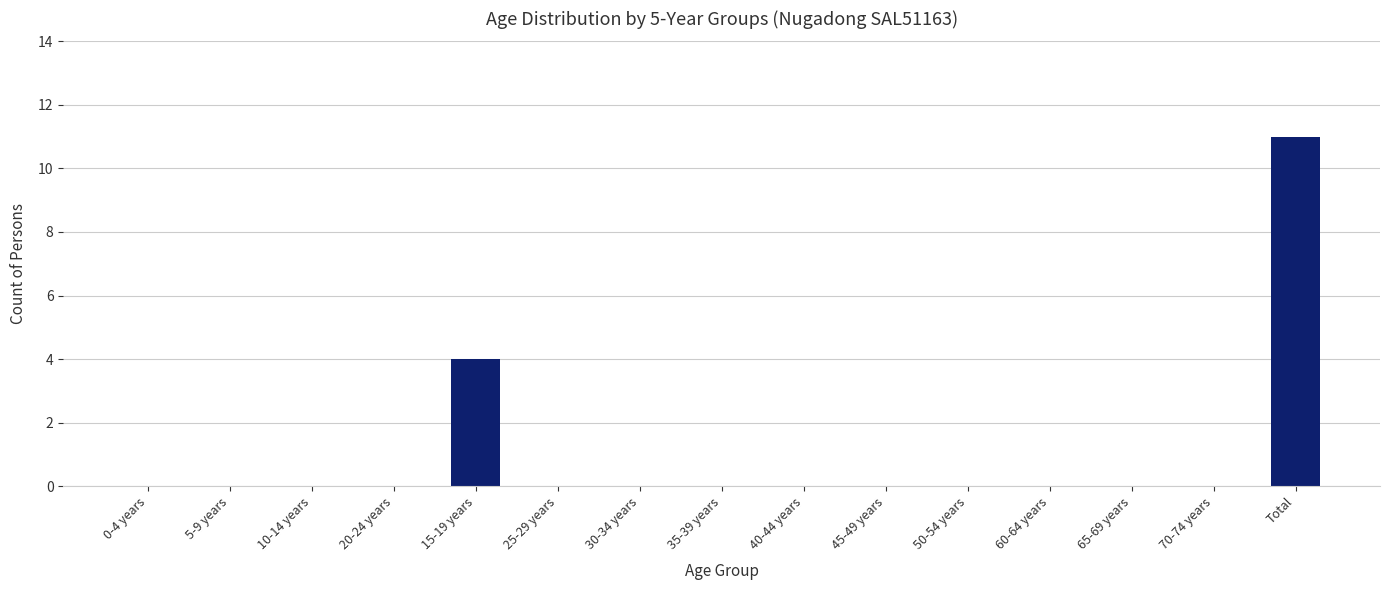

How many data points does each series have?

15